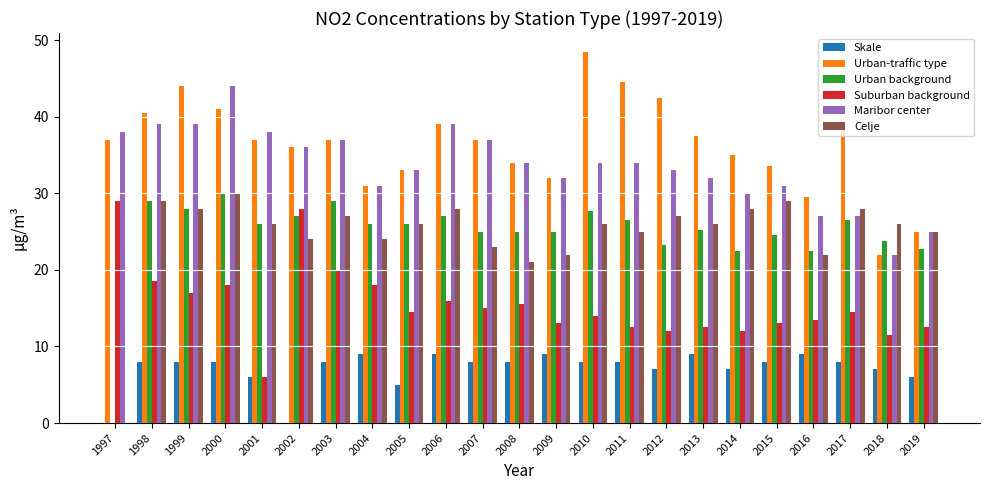

What are all the series names shown in the legend?

Skale, Urban-traffic type, Urban background, Suburban background, Maribor center, Celje